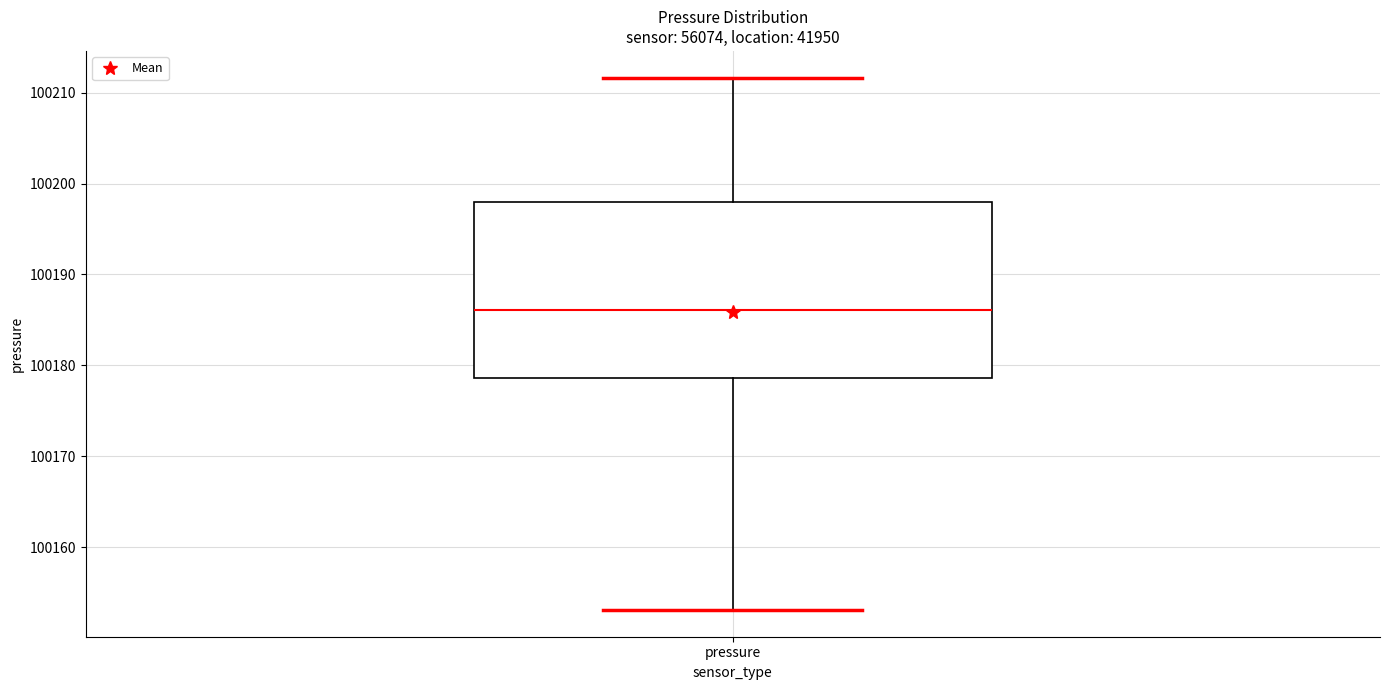

Where does the upper whisker of the box for pressure end on the y-axis? The values are not printed on the chart, so give them approximately, as read against the axis.

100212